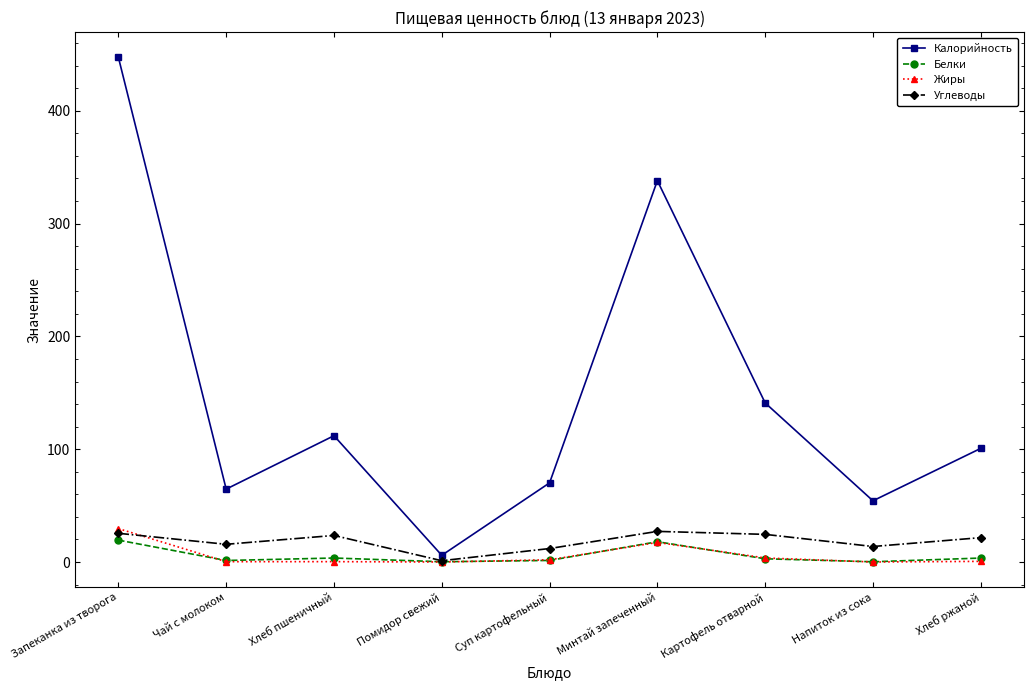

How many lines are shown in the chart?

4